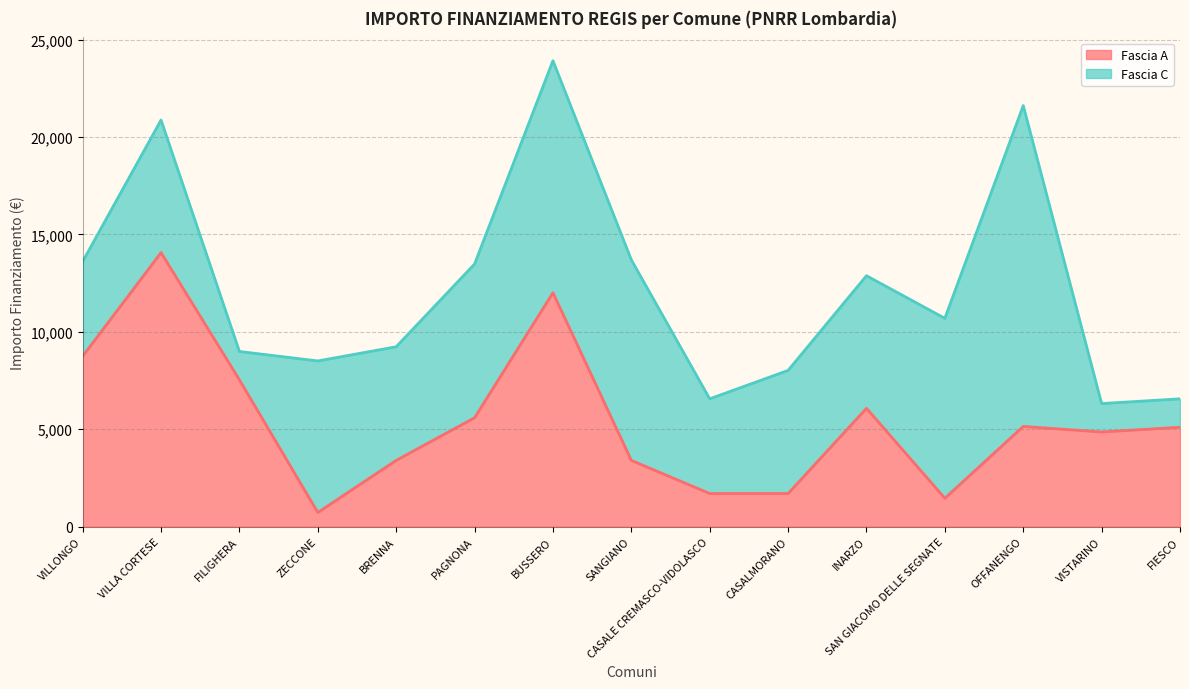

At which category is the sum across all series the highest?

BUSSERO